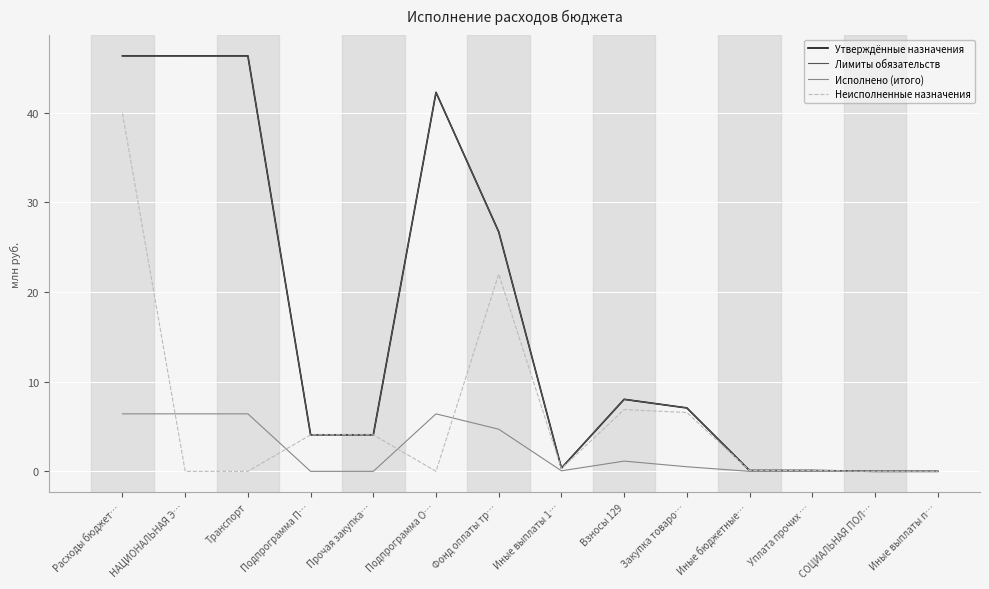

Which series has the largest range (max minus min)?

Утверждённые назначения